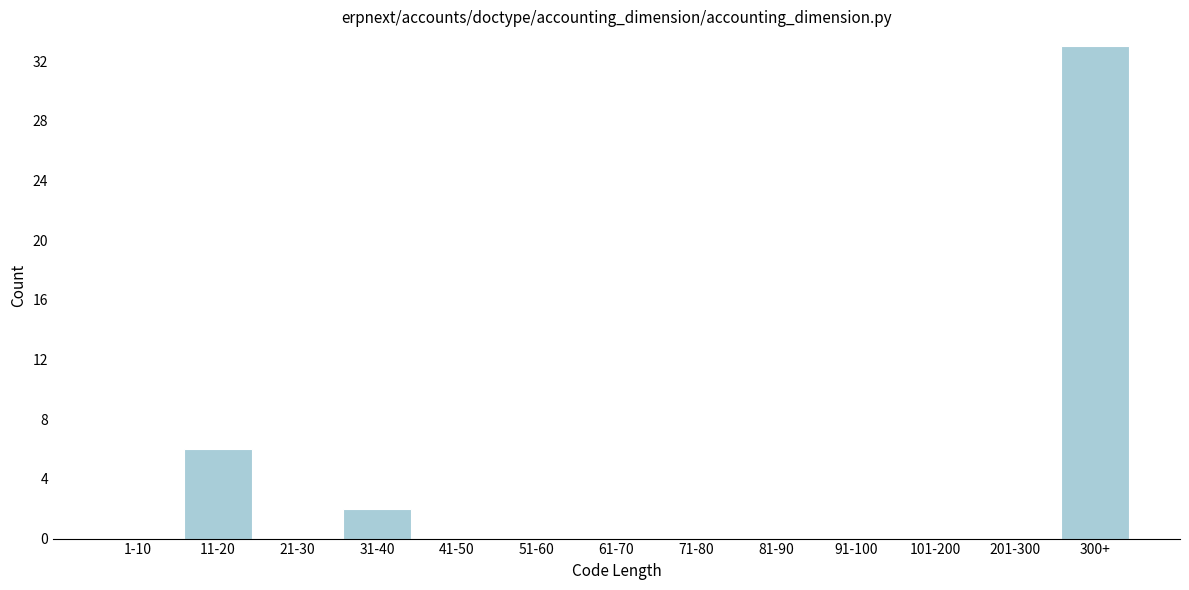

Reading left to right, list all the values displayed in this chart.

1-10=0	11-20=6	21-30=0	31-40=2	41-50=0	51-60=0	61-70=0	71-80=0	81-90=0	91-100=0	101-200=0	201-300=0	300+=33